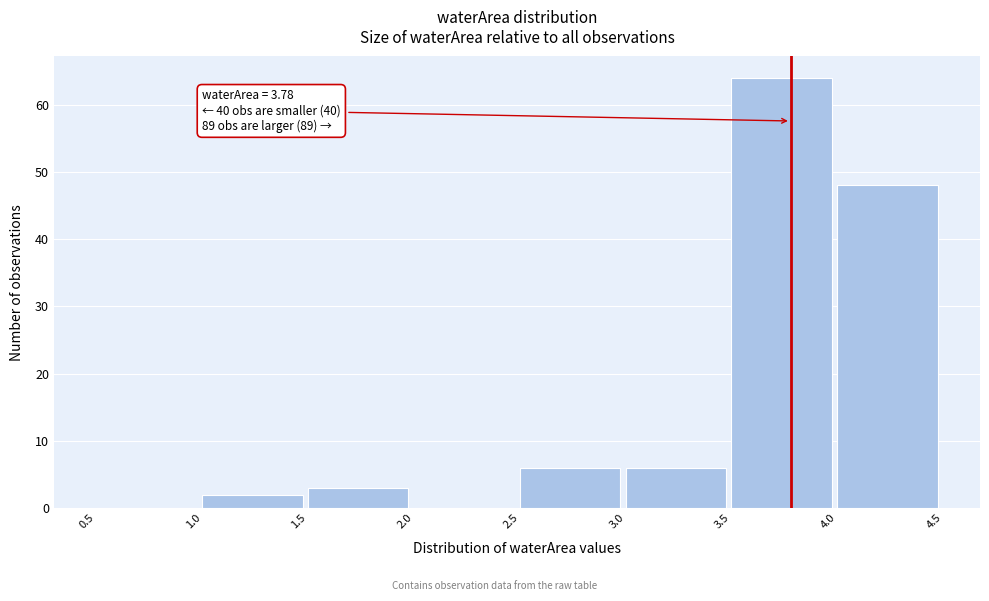

Over which range of the x-axis is the bar tallest?

3.5 to 4.0